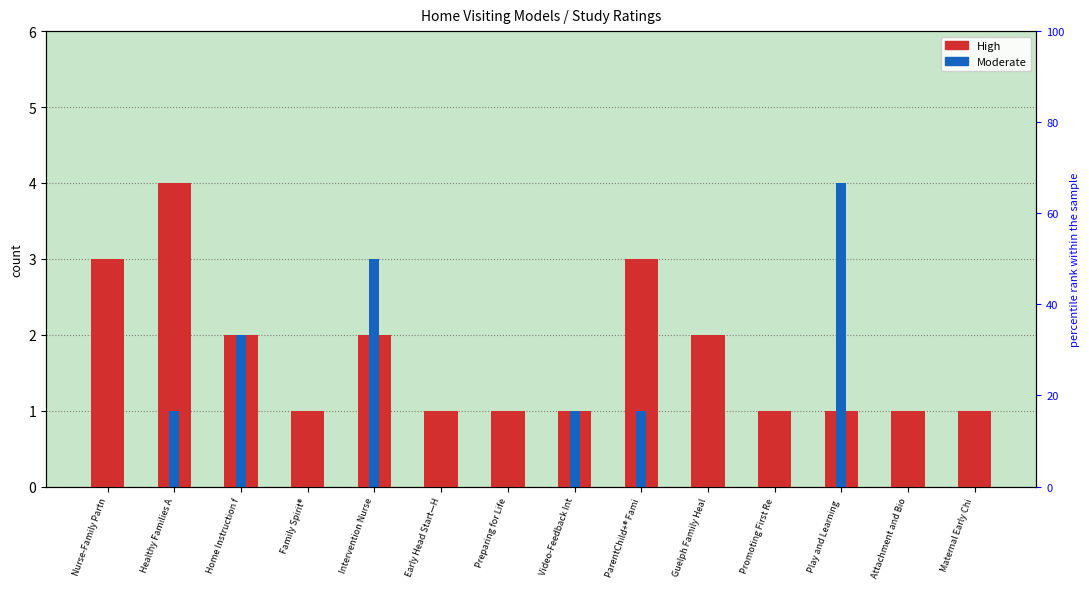

How many bars are there in total?

28